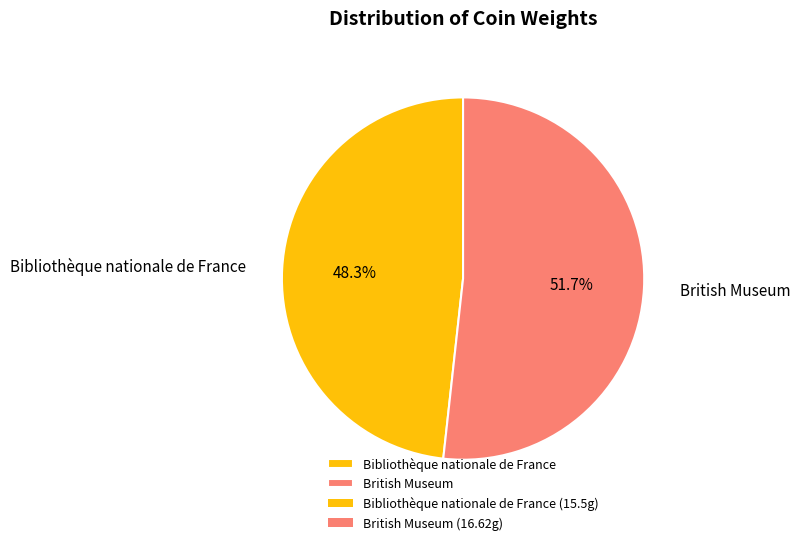

What percentage is the Bibliothèque nationale de France slice, to the nearest percent?

48%